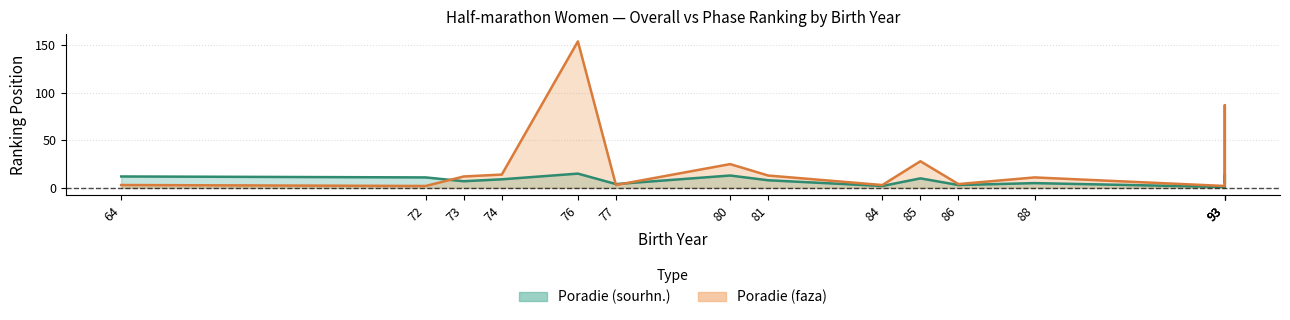

Which series changed the most between 72 and 93?

Poradie (faza)